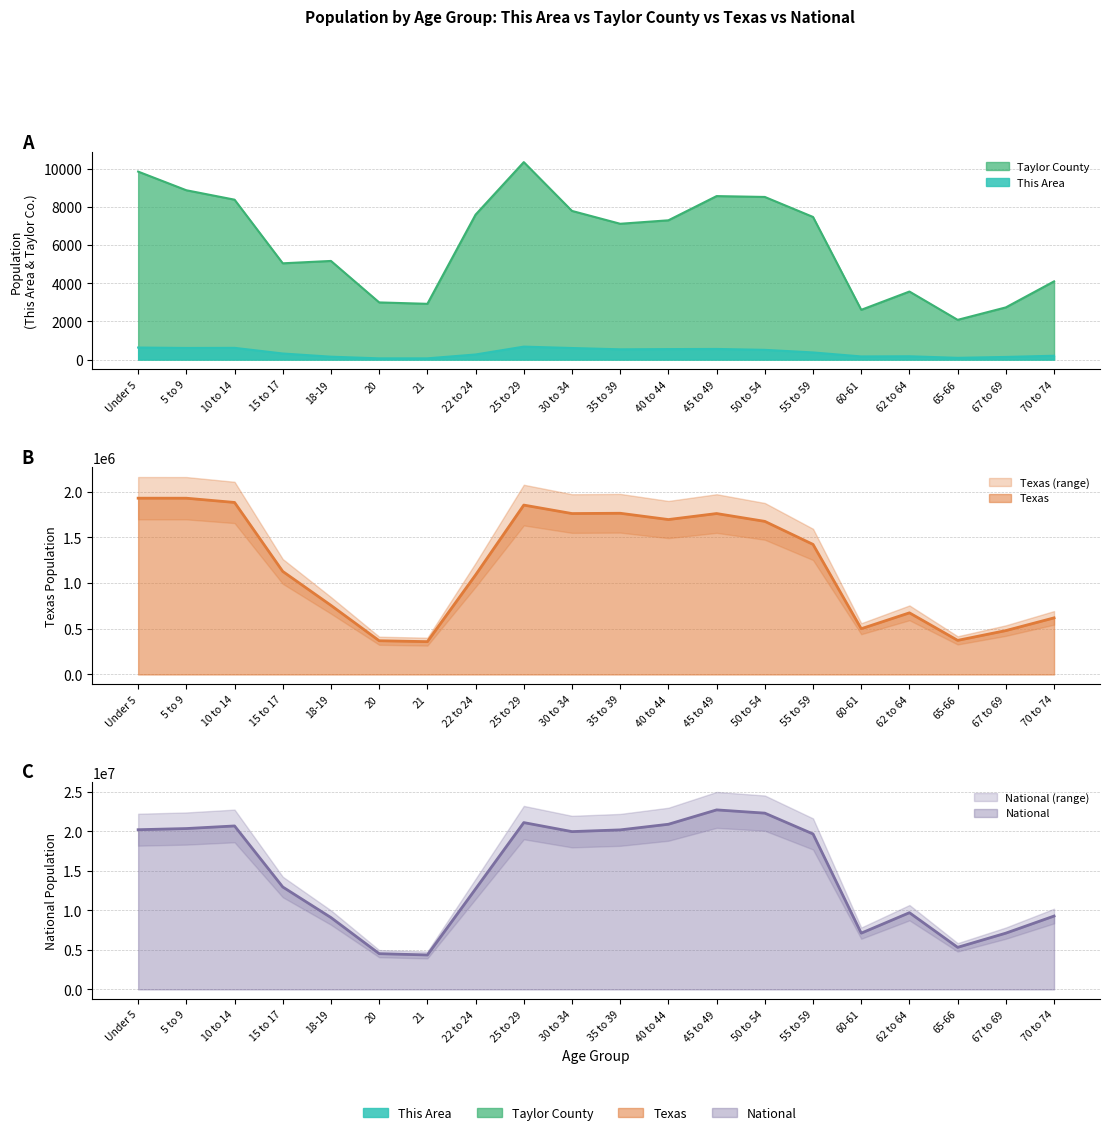

Which category has the highest value across all series?

45 to 49